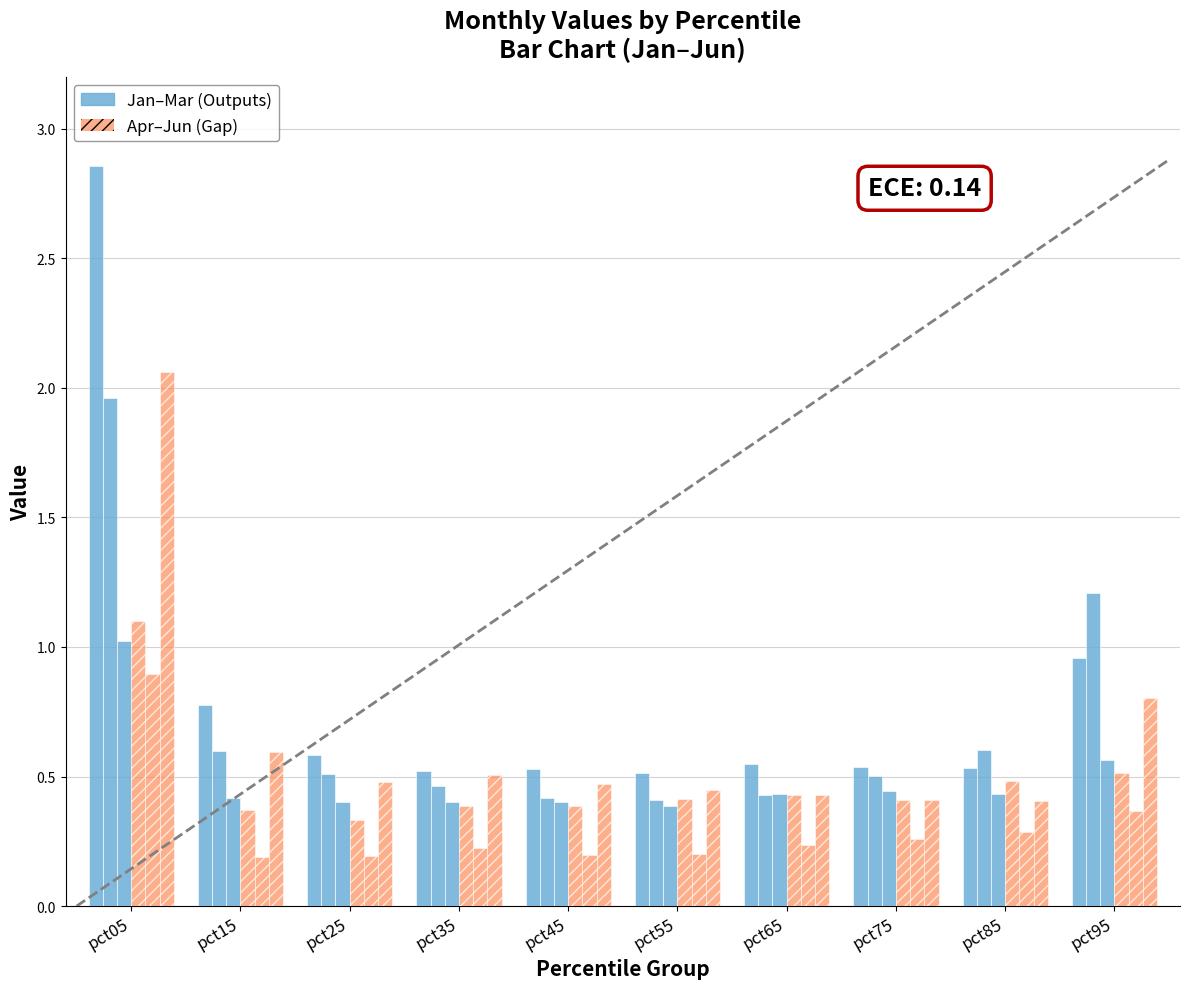

How many bars are there in total?

60